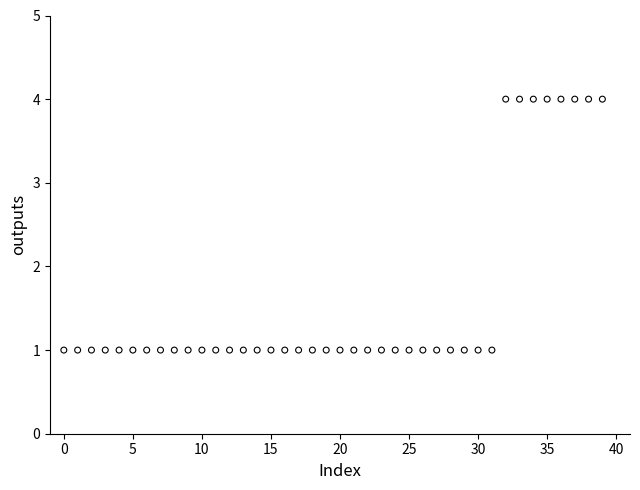

What is the range of Y values (max minus min)?

3